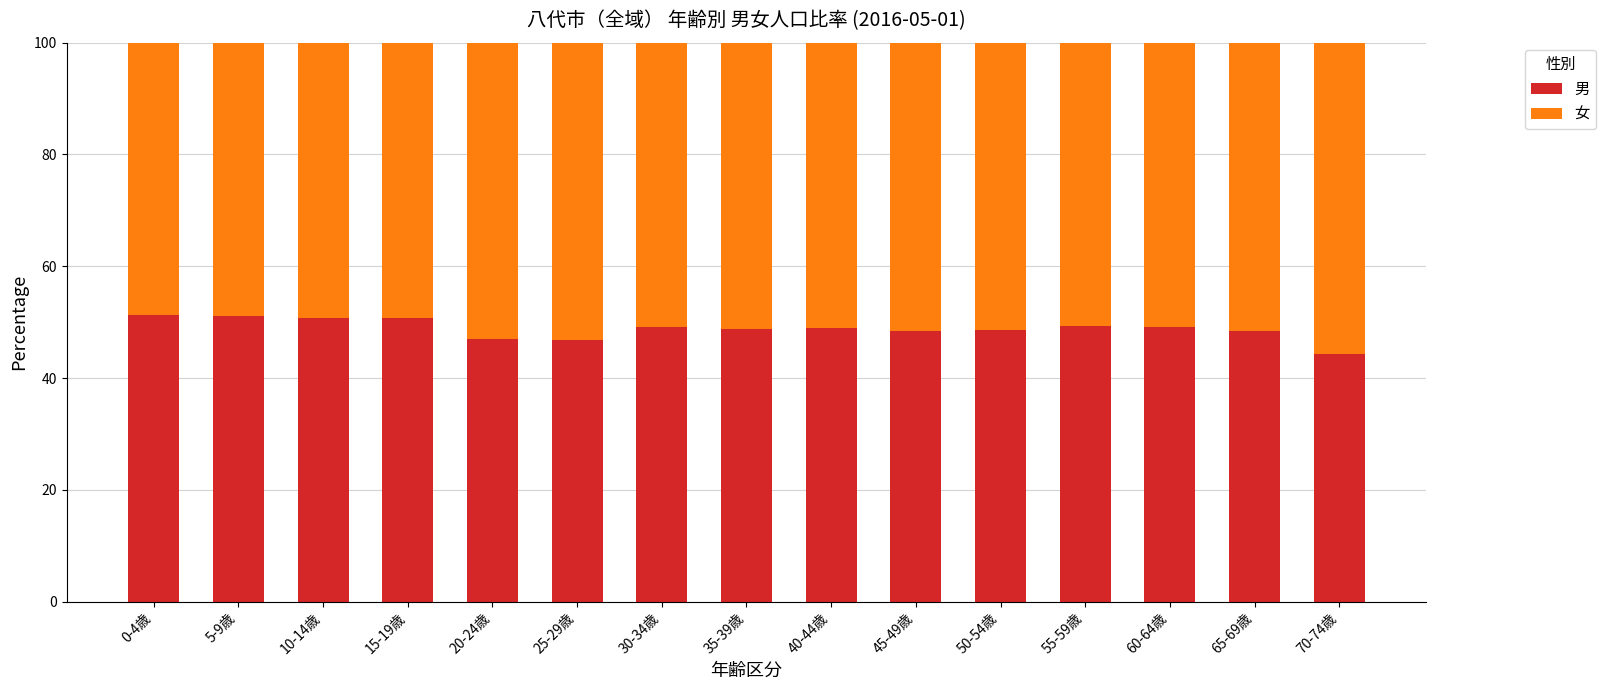

What is the highest value of the 男 series?

51.2